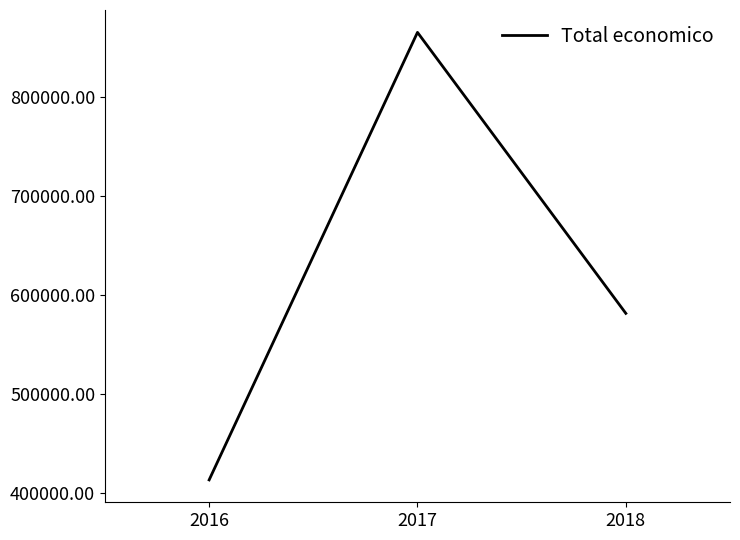

Rank the categories by value from highest to lowest.

2017, 2018, 2016